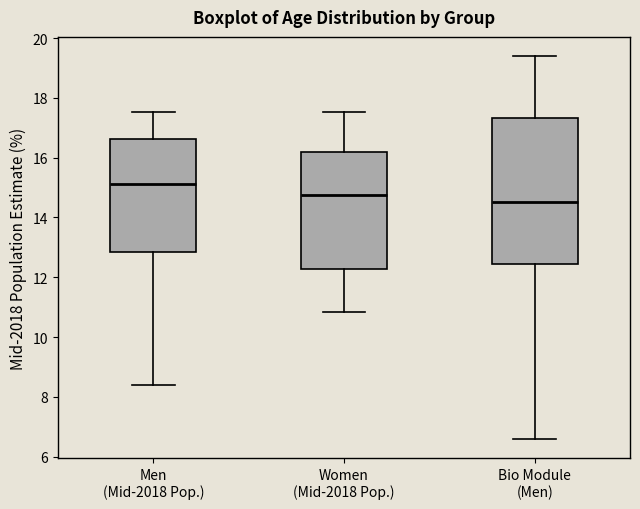

Reading left to right, read every box against the y-axis: the position of its median line, the range the box covers, and the ends of its whiskers. The values are not printed on the chart, so give them approximately, as read against the axis.

Men (Mid-2018 Pop.): median 15.2, box 12.8 to 16.6, whiskers 8.4 to 17.6
Women (Mid-2018 Pop.): median 14.8, box 12.2 to 16.2, whiskers 10.8 to 17.6
Bio Module (Men): median 14.6, box 12.4 to 17.4, whiskers 6.6 to 19.4